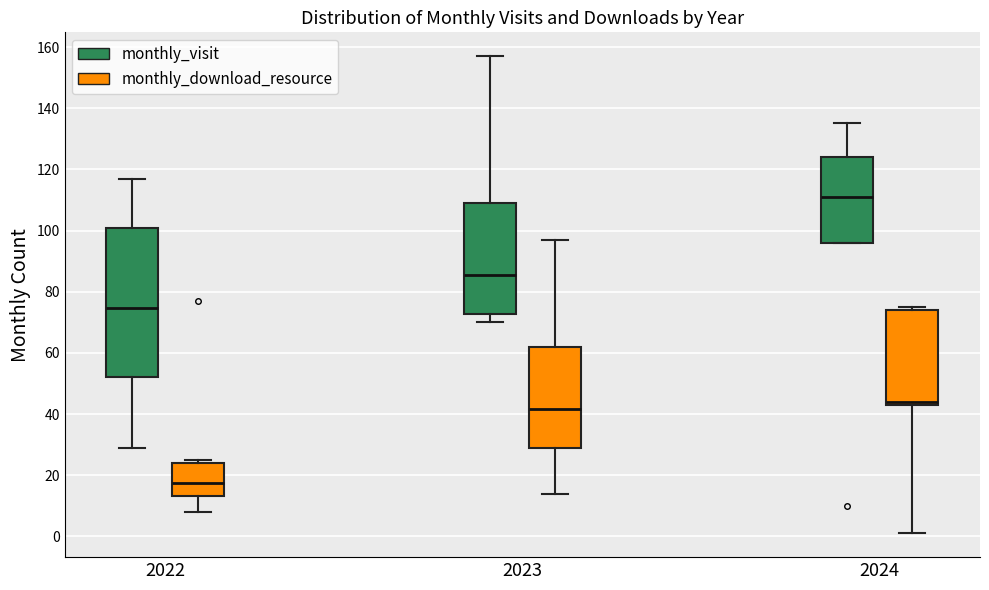

Reading left to right, transcribe this box plot: for each box, give where its median line is, the range the box spans, and where its two whiskers end, as read against the y-axis. The values are not printed on the chart, so give them approximately, as read against the axis.

2022 (monthly_visit): median 74, box 52 to 100, whiskers 30 to 118
2022 (monthly_download_resource): median 18, box 14 to 24, whiskers 8 to 26
2023 (monthly_visit): median 86, box 72 to 110, whiskers 70 to 158
2023 (monthly_download_resource): median 42, box 30 to 62, whiskers 14 to 98
2024 (monthly_visit): median 112, box 96 to 124, whiskers 96 to 136
2024 (monthly_download_resource): median 44 (just above the box's lower edge), box 44 to 74, whiskers 2 to 76